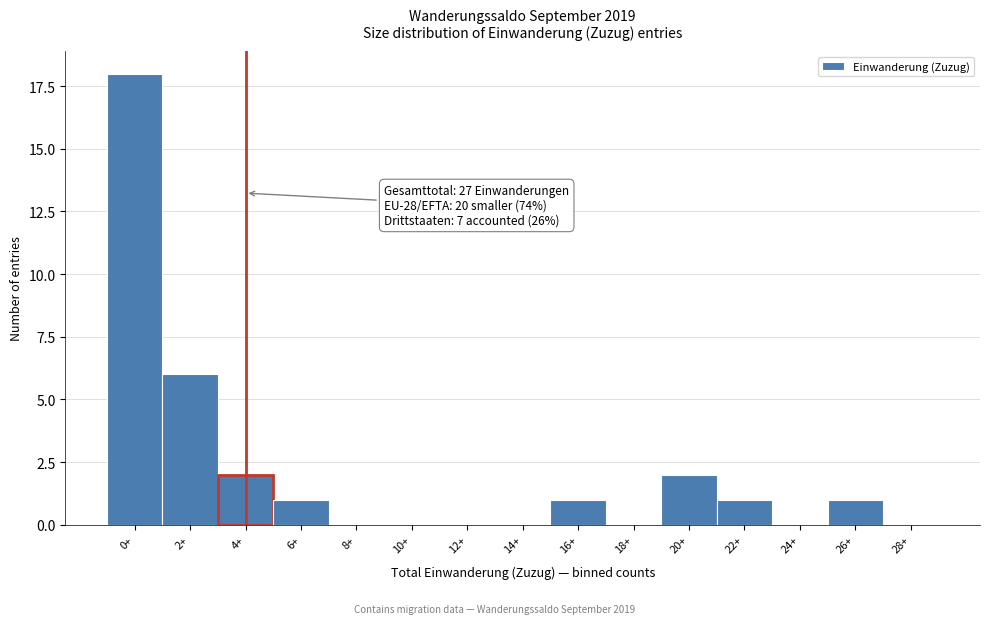

Reading right to left, what are all the values shown in this chart?

28+=0	26+=1	24+=0	22+=1	20+=2	18+=0	16+=1	14+=0	12+=0	10+=0	8+=0	6+=1	4+=2	2+=6	0+=18